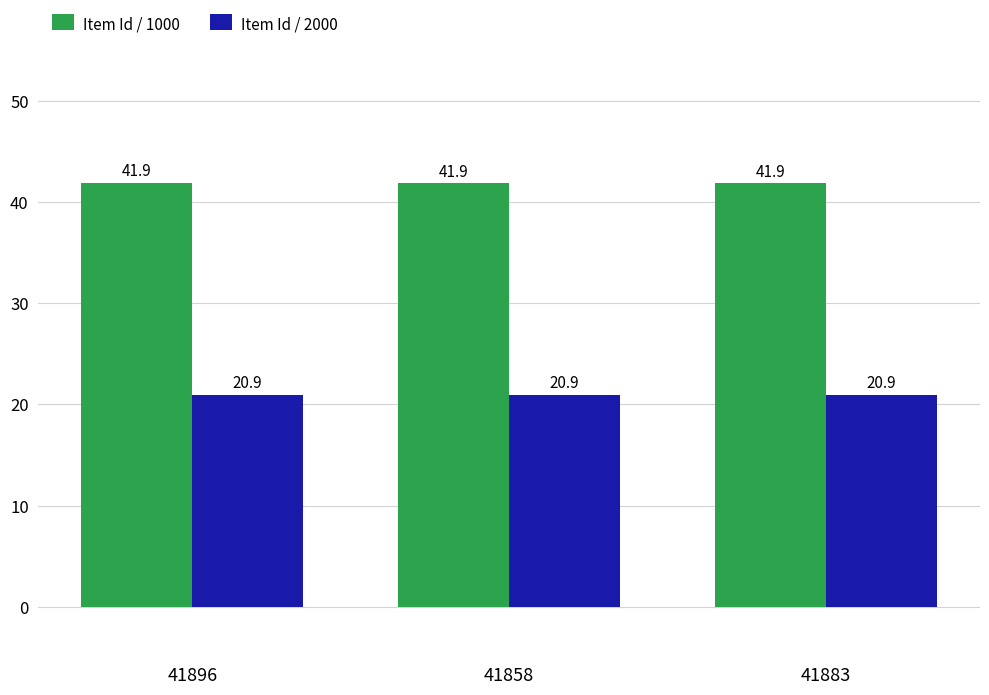

What is the approximate value of Item Id / 1000 at 41858?

41.9